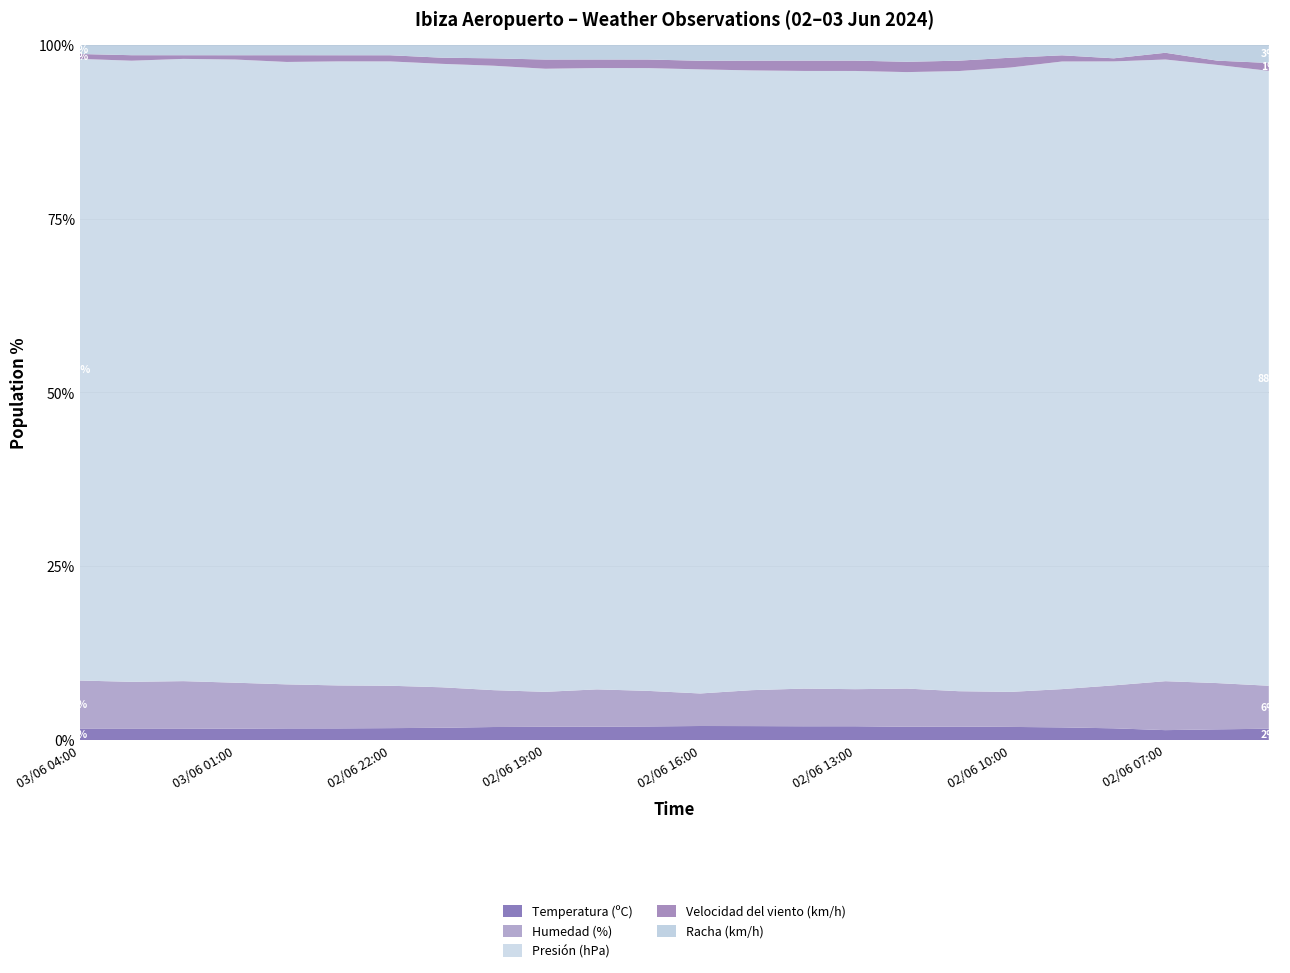

Reading right to left, extract all data points from this chart.

Temperatura (ºC): 02/06 05:00=18.9	02/06 06:00=17.8	02/06 07:00=16.4	02/06 08:00=19.3	02/06 09:00=20.7	02/06 10:00=21.6	02/06 11:00=22.3	02/06 12:00=22.1	02/06 13:00=22.9	02/06 14:00=22.9	02/06 15:00=23.1	02/06 16:00=23.1	02/06 17:00=22.4	02/06 18:00=22.1	02/06 19:00=21.8	02/06 20:00=21.4	02/06 21:00=20.2	02/06 22:00=19.6	02/06 23:00=19.2	03/06 00:00=19.2	03/06 01:00=18.8	03/06 02:00=18.5	03/06 03:00=18.5	03/06 04:00=18.5
Humedad (%): 02/06 05:00=71.0	02/06 06:00=76.0	02/06 07:00=80.0	02/06 08:00=70.0	02/06 09:00=62.0	02/06 10:00=57.0	02/06 11:00=58.0	02/06 12:00=63.0	02/06 13:00=61.0	02/06 14:00=62.0	02/06 15:00=59.0	02/06 16:00=53.0	02/06 17:00=58.0	02/06 18:00=61.0	02/06 19:00=57.0	02/06 20:00=60.0	02/06 21:00=66.0	02/06 22:00=69.0	02/06 23:00=70.0	03/06 00:00=72.0	03/06 01:00=75.0	03/06 02:00=78.0	03/06 03:00=77.0	03/06 04:00=79.0
Presión (hPa): 02/06 05:00=1015.6	02/06 06:00=1015.6	02/06 07:00=1015.9	02/06 08:00=1016.3	02/06 09:00=1016.3	02/06 10:00=1016.6	02/06 11:00=1016.6	02/06 12:00=1016.8	02/06 13:00=1017.0	02/06 14:00=1017.1	02/06 15:00=1016.8	02/06 16:00=1016.7	02/06 17:00=1016.2	02/06 18:00=1016.2	02/06 19:00=1015.9	02/06 20:00=1015.9	02/06 21:00=1016.0	02/06 22:00=1016.3	02/06 23:00=1016.9	03/06 00:00=1017.0	03/06 01:00=1017.0	03/06 02:00=1016.9	03/06 03:00=1016.6	03/06 04:00=1016.3
Velocidad del viento (km/h): 02/06 05:00=13.0	02/06 06:00=7.0	02/06 07:00=11.0	02/06 08:00=5.0	02/06 09:00=10.0	02/06 10:00=16.0	02/06 11:00=17.0	02/06 12:00=17.0	02/06 13:00=17.0	02/06 14:00=17.0	02/06 15:00=16.0	02/06 16:00=14.0	02/06 17:00=14.0	02/06 18:00=14.0	02/06 19:00=15.0	02/06 20:00=12.0	02/06 21:00=10.0	02/06 22:00=10.0	02/06 23:00=10.0	03/06 00:00=11.0	03/06 01:00=7.0	03/06 02:00=6.0	03/06 03:00=9.0	03/06 04:00=8.0
Racha (km/h): 02/06 05:00=30.0	02/06 06:00=26.0	02/06 07:00=13.0	02/06 08:00=22.0	02/06 09:00=17.0	02/06 10:00=21.0	02/06 11:00=26.0	02/06 12:00=28.0	02/06 13:00=26.0	02/06 14:00=26.0	02/06 15:00=26.0	02/06 16:00=26.0	02/06 17:00=24.0	02/06 18:00=24.0	02/06 19:00=24.0	02/06 20:00=22.0	02/06 21:00=21.0	02/06 22:00=17.0	02/06 23:00=17.0	03/06 00:00=17.0	03/06 01:00=17.0	03/06 02:00=17.0	03/06 03:00=17.0	03/06 04:00=15.0